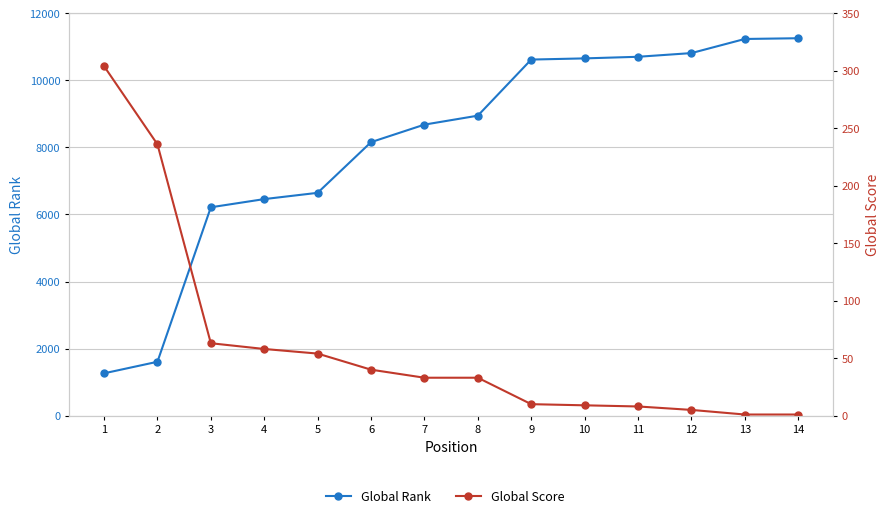

Is this an area chart (filled region under the line)?

No